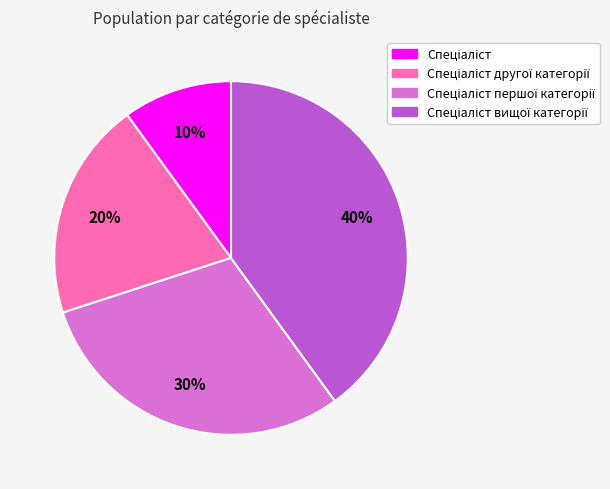

How many segments does this pie chart have?

4